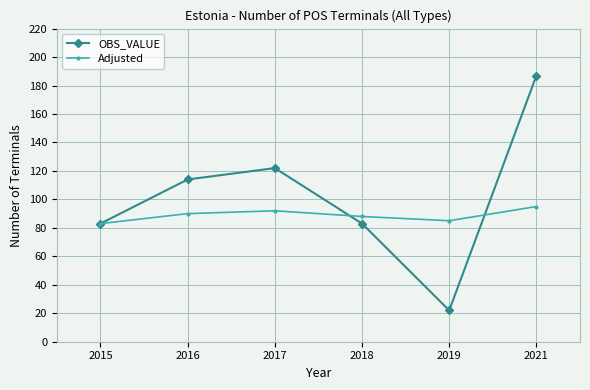

What is the minimum value shown in the chart?

22